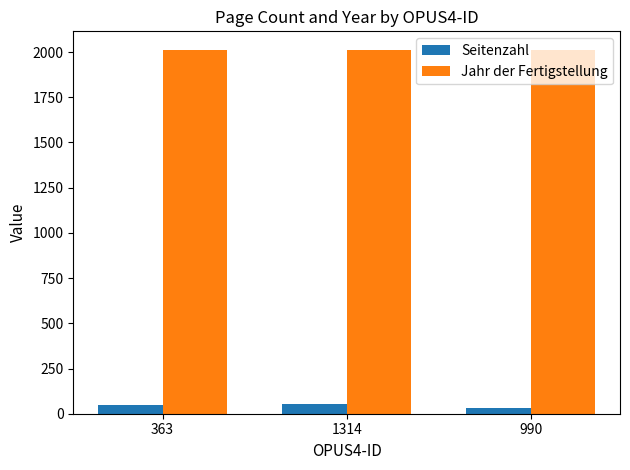

What is the difference between the highest and lowest values at 363?

1964